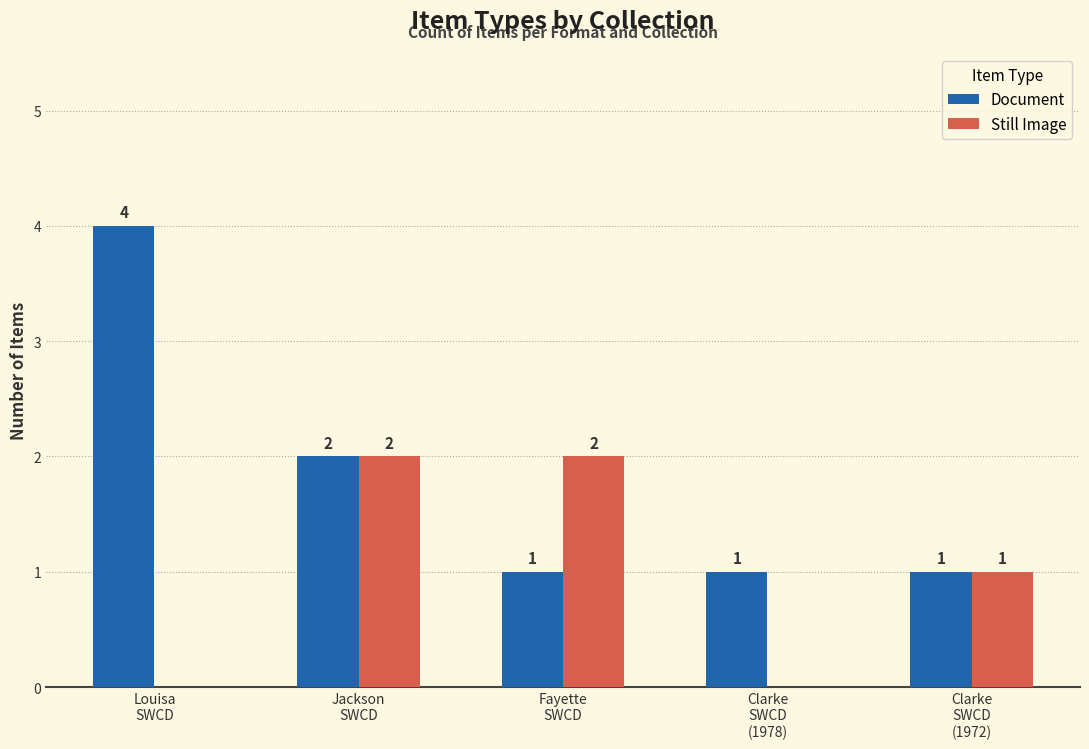

What is the sum of all Document values?

9